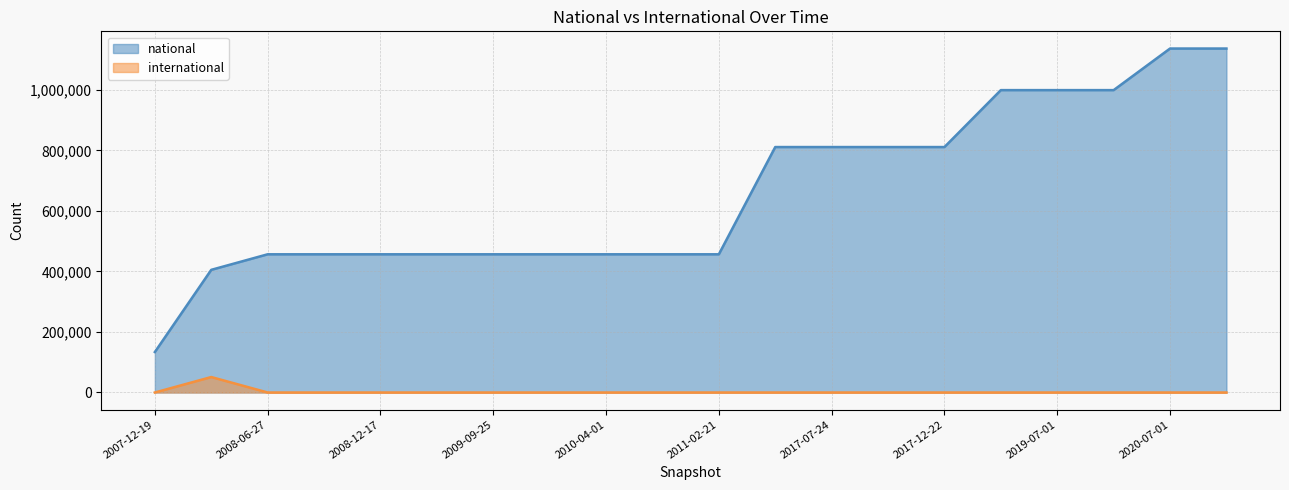

Rank the series at 2020-10-01 from highest to lowest value.

national, international